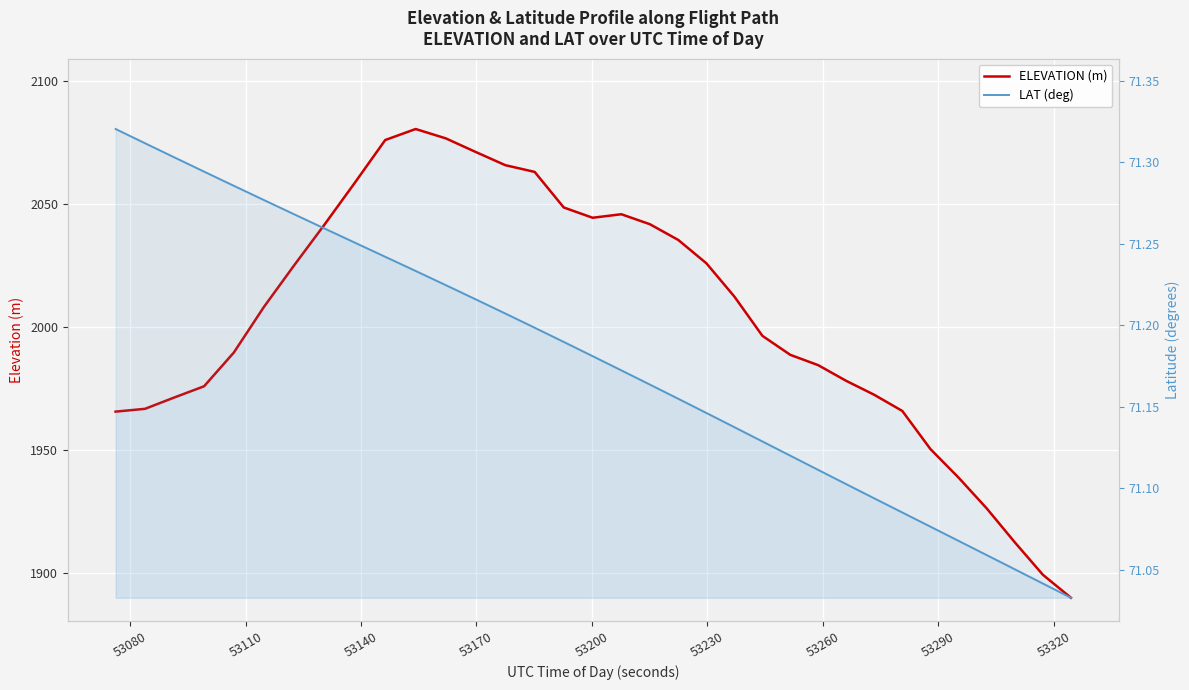

What is the average value of the LAT (deg) series?

71.2